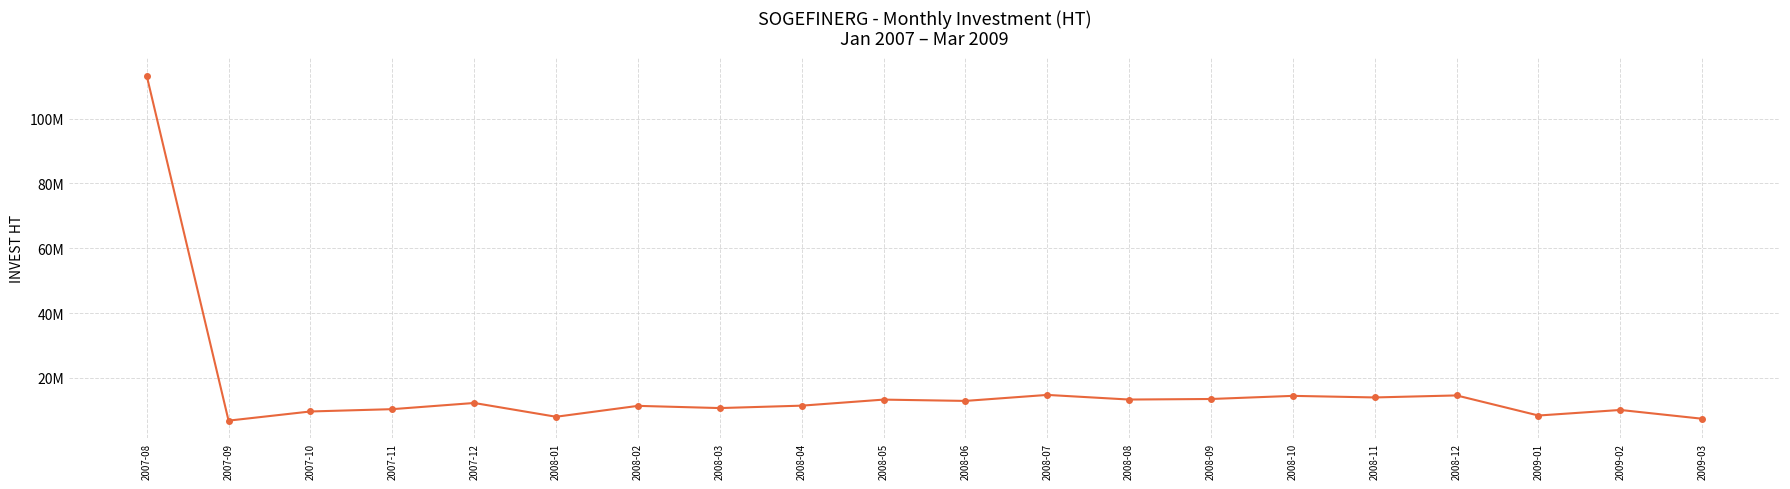

Is this an area chart (filled region under the line)?

No